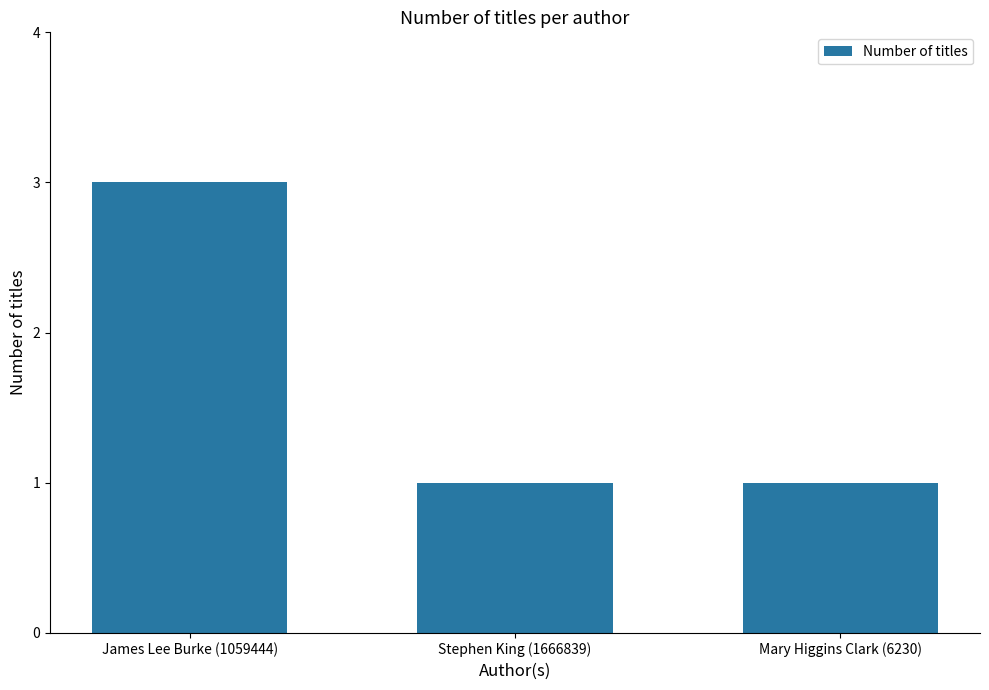

Reading right to left, list all the values displayed in this chart.

Mary Higgins Clark (6230)=1	Stephen King (1666839)=1	James Lee Burke (1059444)=3